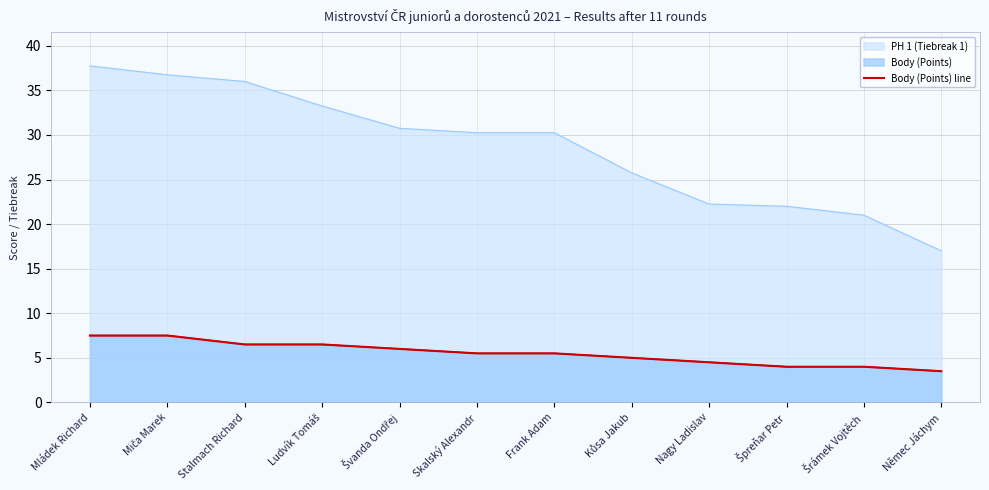

The chart shows a value of 6.5 at Ludvík Tomáš. True or false?

True